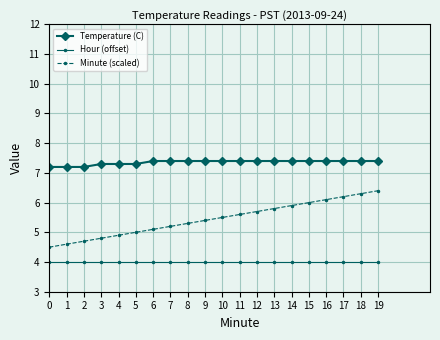

Reading right to left, list all the values displayed in this chart.

Temperature (C): 7.4	7.4	7.4	7.4	7.4	7.4	7.4	7.4	7.4	7.4	7.4	7.4	7.4	7.4	7.3	7.3	7.3	7.2	7.2	7.2
Hour (offset): 4.0	4.0	4.0	4.0	4.0	4.0	4.0	4.0	4.0	4.0	4.0	4.0	4.0	4.0	4.0	4.0	4.0	4.0	4.0	4.0
Minute (scaled): 6.4	6.3	6.2	6.1	6.0	5.9	5.8	5.7	5.6	5.5	5.4	5.3	5.2	5.1	5.0	4.9	4.8	4.7	4.6	4.5